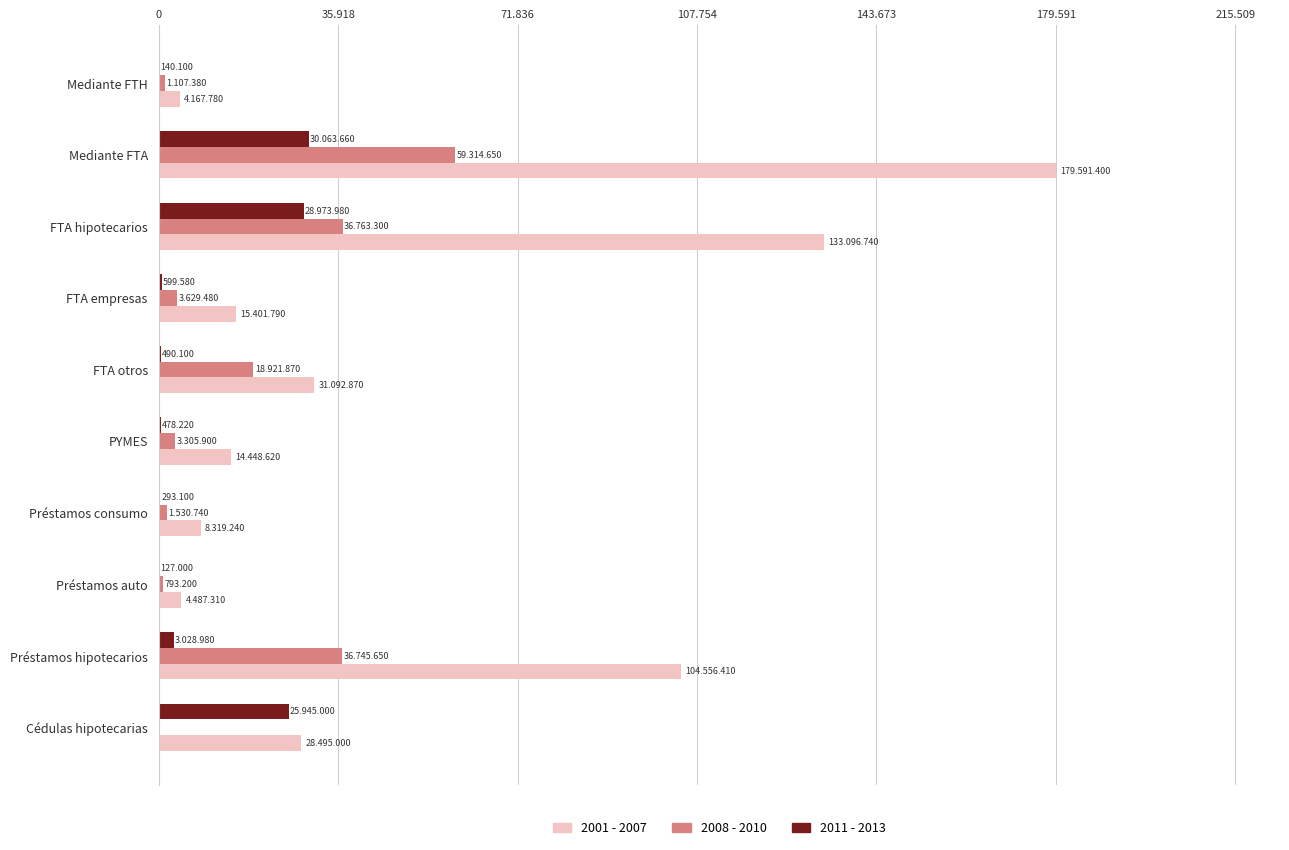

Reading left to right, what are all the values shown in this chart?

2001 - 2007: 4167.8	179591.4	133096.7	15401.8	31092.9	14448.6	8319.2	4487.3	104556.4	28495.0
2008 - 2010: 1107.4	59314.7	36763.3	3629.5	18921.9	3305.9	1530.7	793.2	36745.7	0.0
2011 - 2013: 140.1	30063.7	28974.0	599.6	490.1	478.2	293.1	127.0	3029.0	25945.0